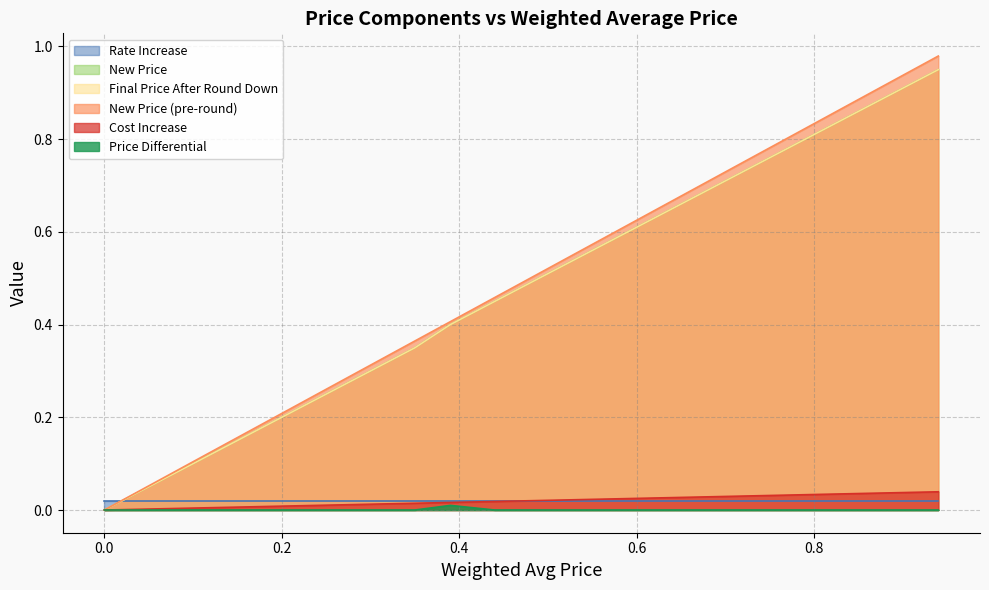

At which category is the sum across all series the highest?

0.94